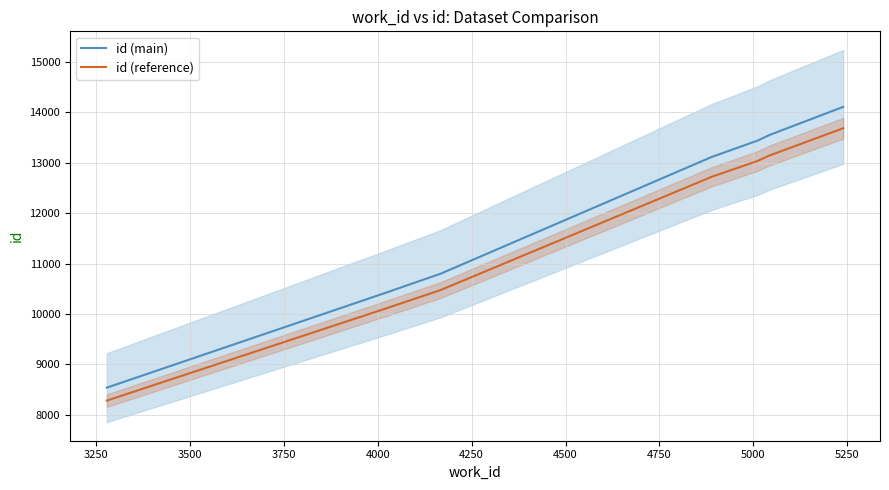

True or false: id (reference) has a value of 5682.1 at 5000.

False